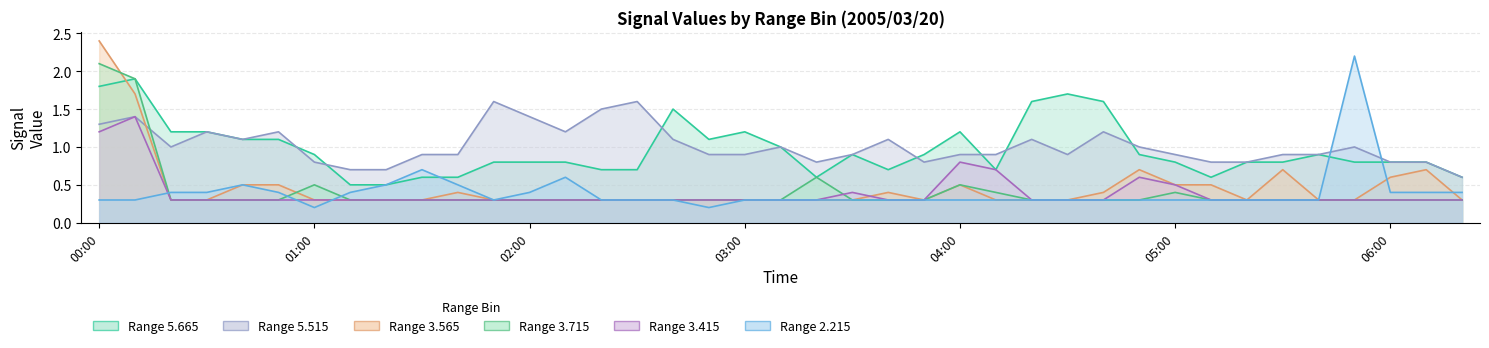

At which label is   3.715 closest to 1?

03:20